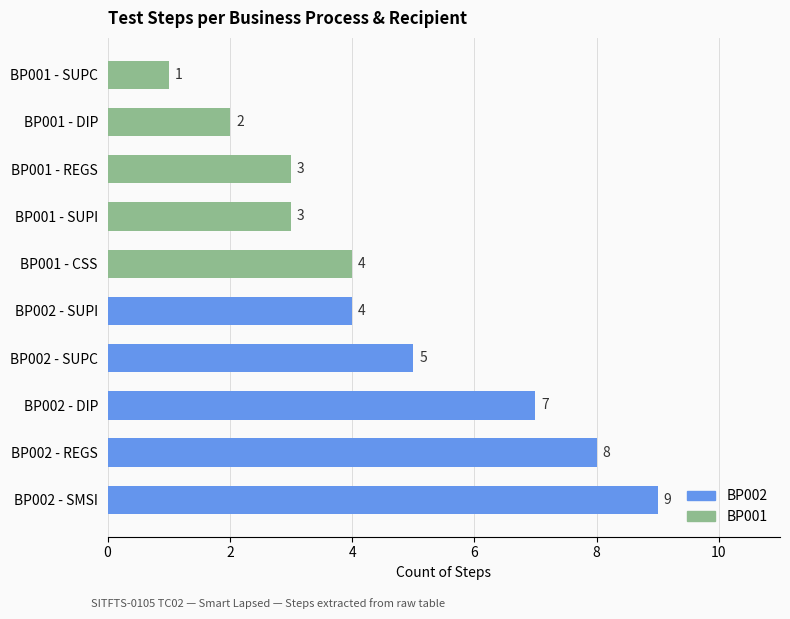

Reading bottom to top, what are all the values shown in this chart?

9	8	7	5	4	4	3	3	2	1